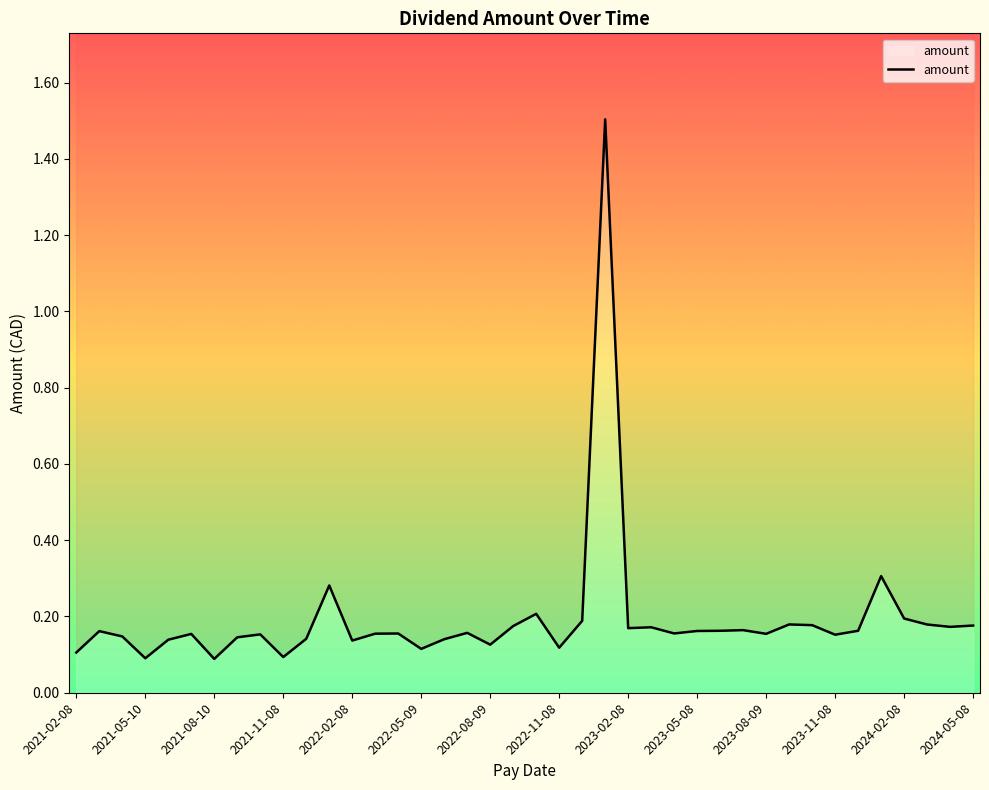

What is the value of the 33rd point from the left?

0.2